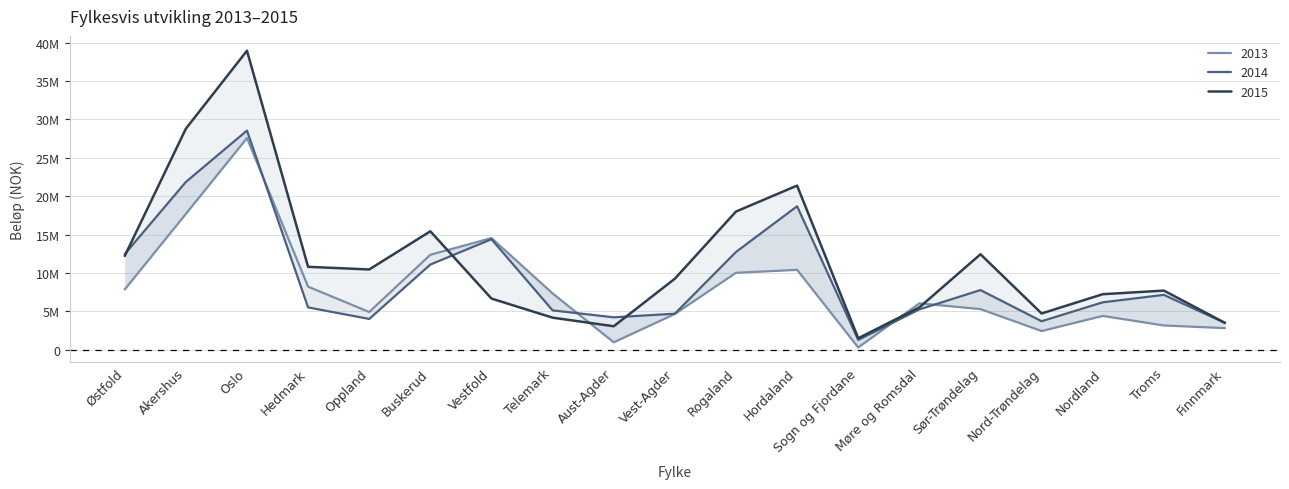

True or false: 2013 and 2014 intersect in this chart.

True